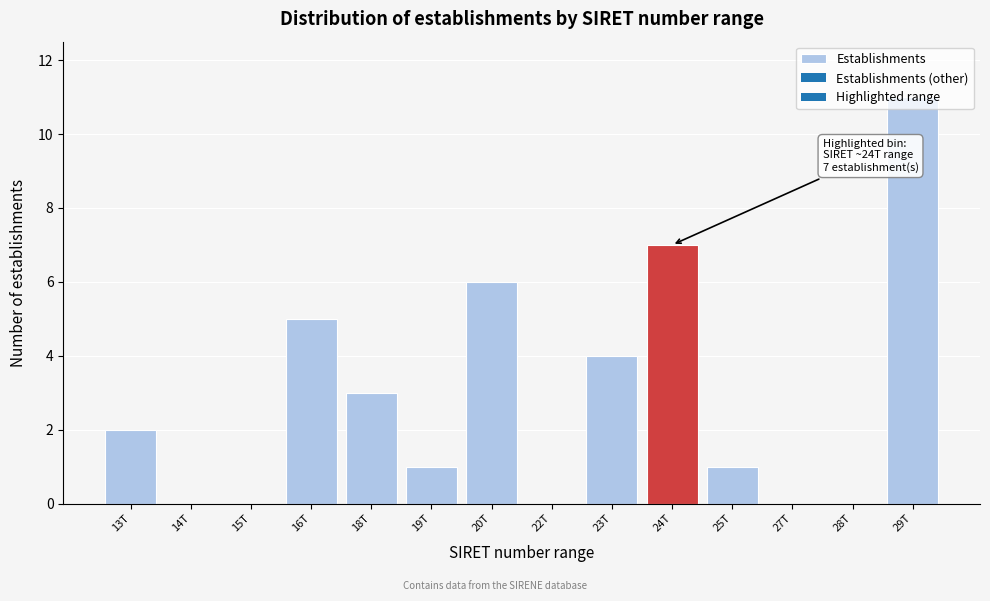

Is it true that the value at 13T is 3?

False